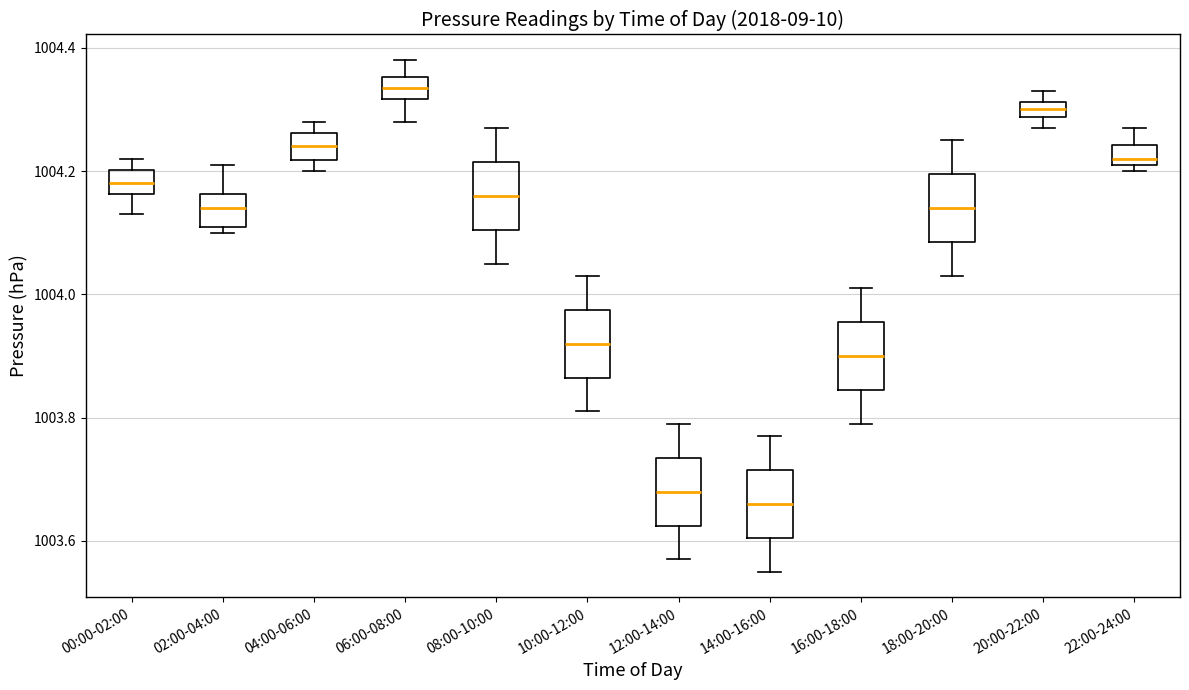

Which box's median line is the lowest?

14:00-16:00